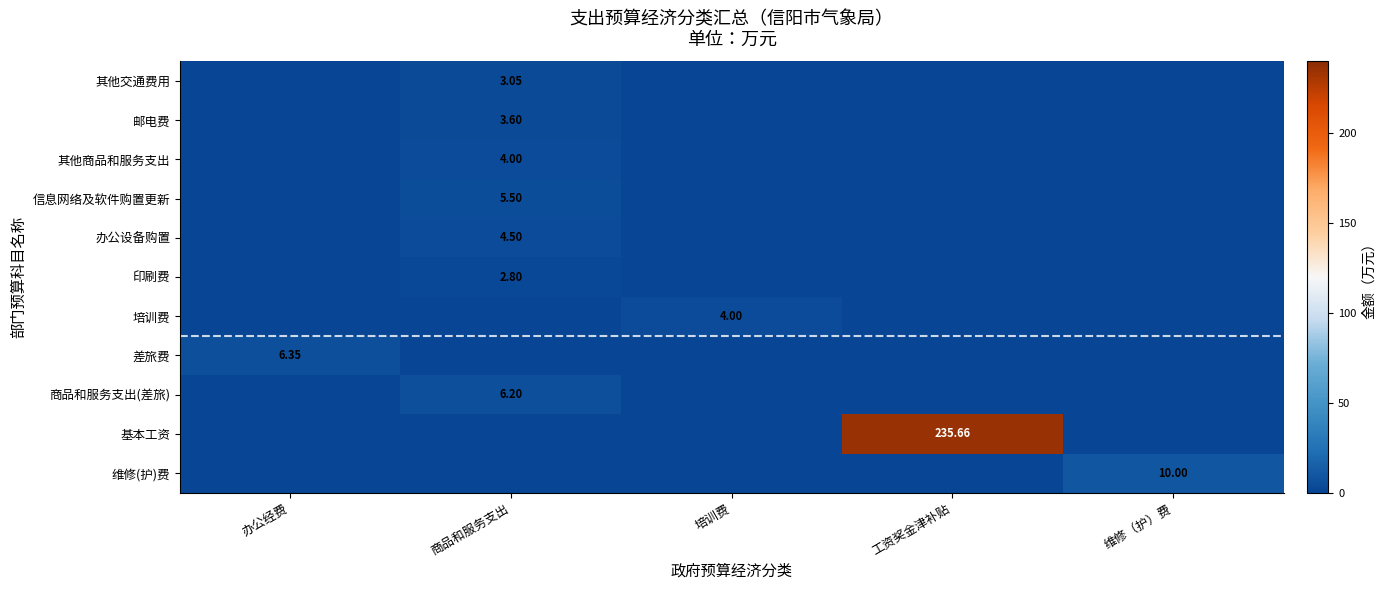

What is the difference between the highest and lowest values at 维修（护）费?

10.0